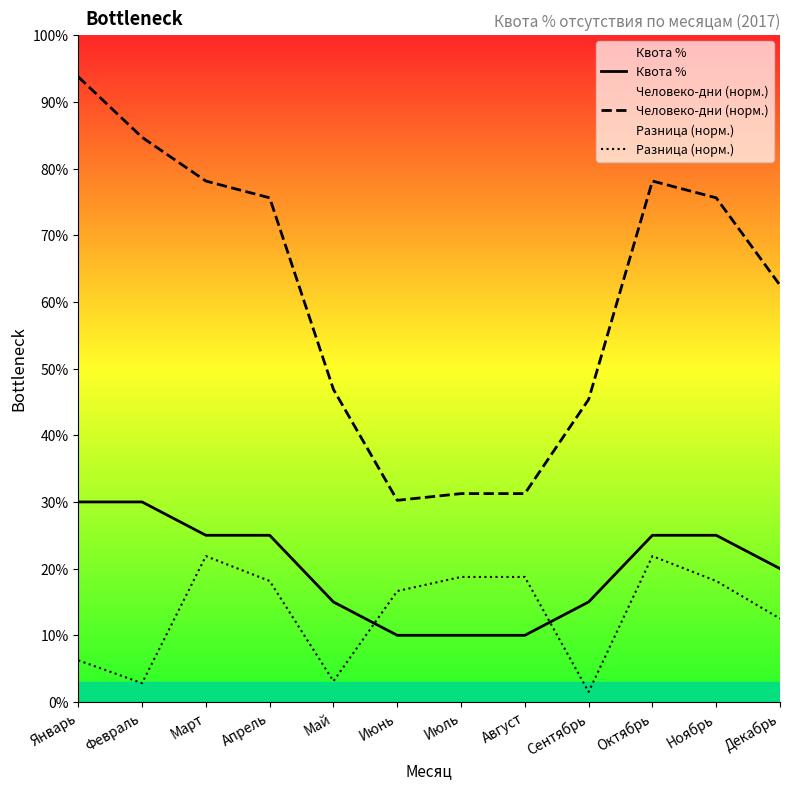

Which series has the widest spread of values?

Человеко-дни (норм.)